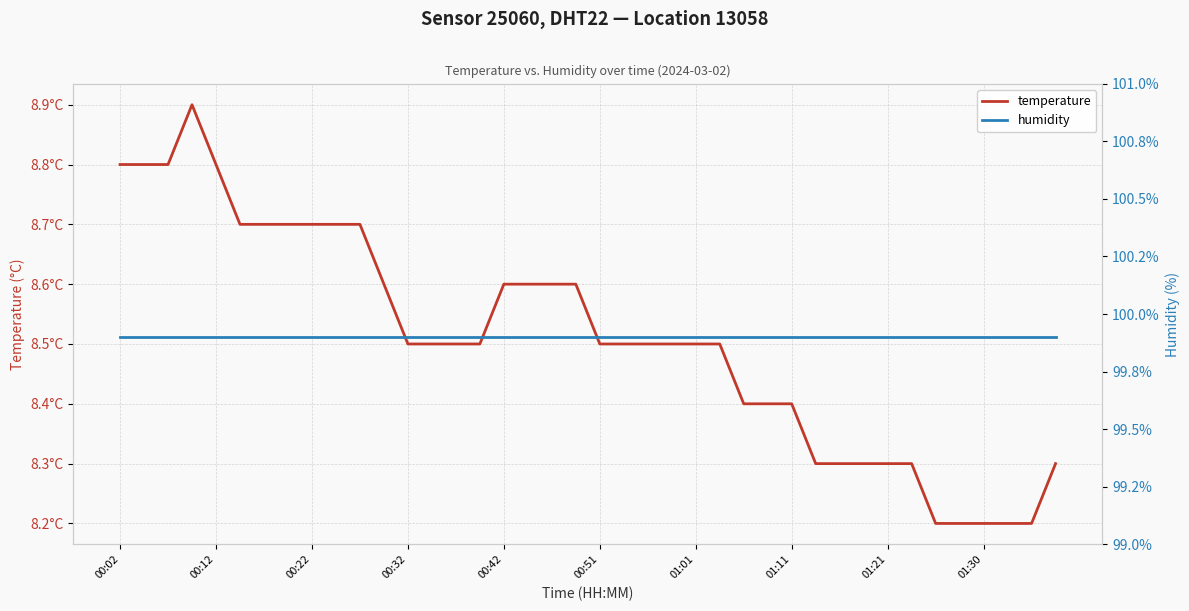

The temperature series shows 14.1 at 01:11. True or false?

False